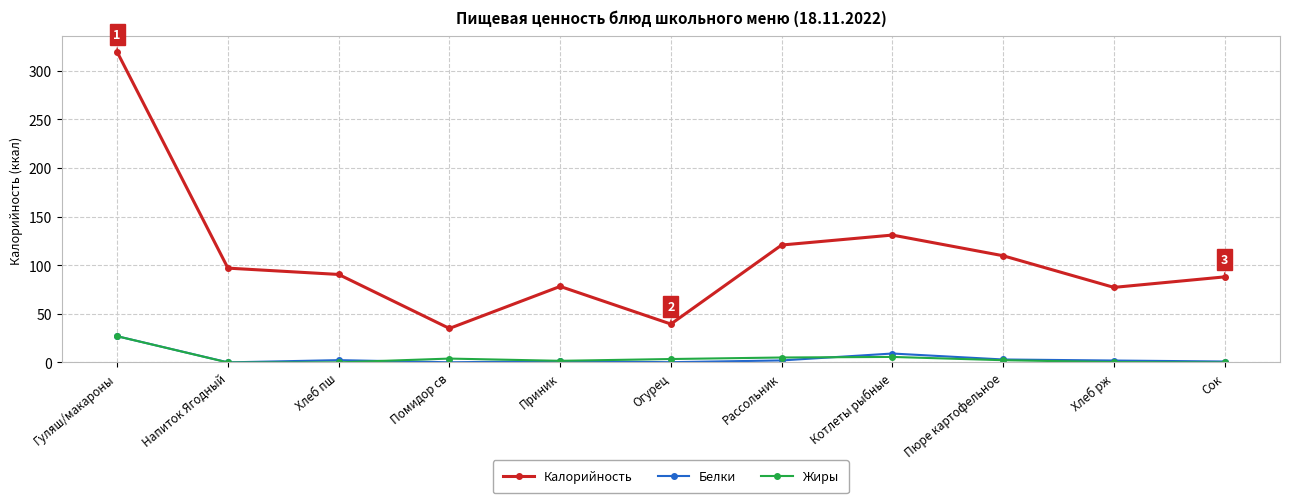

Is it true that Калорийность equals 39.5 at Огурец?

True